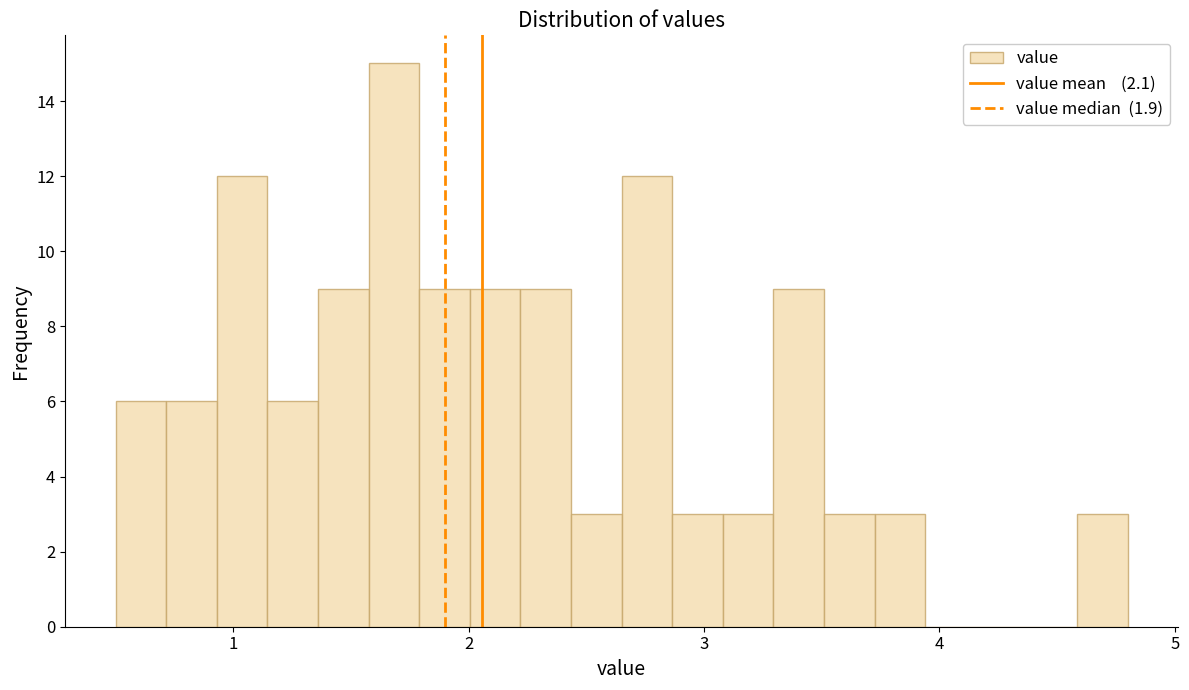

Read against the x-axis, roughly where is the centre of the tallest bar?

1.7